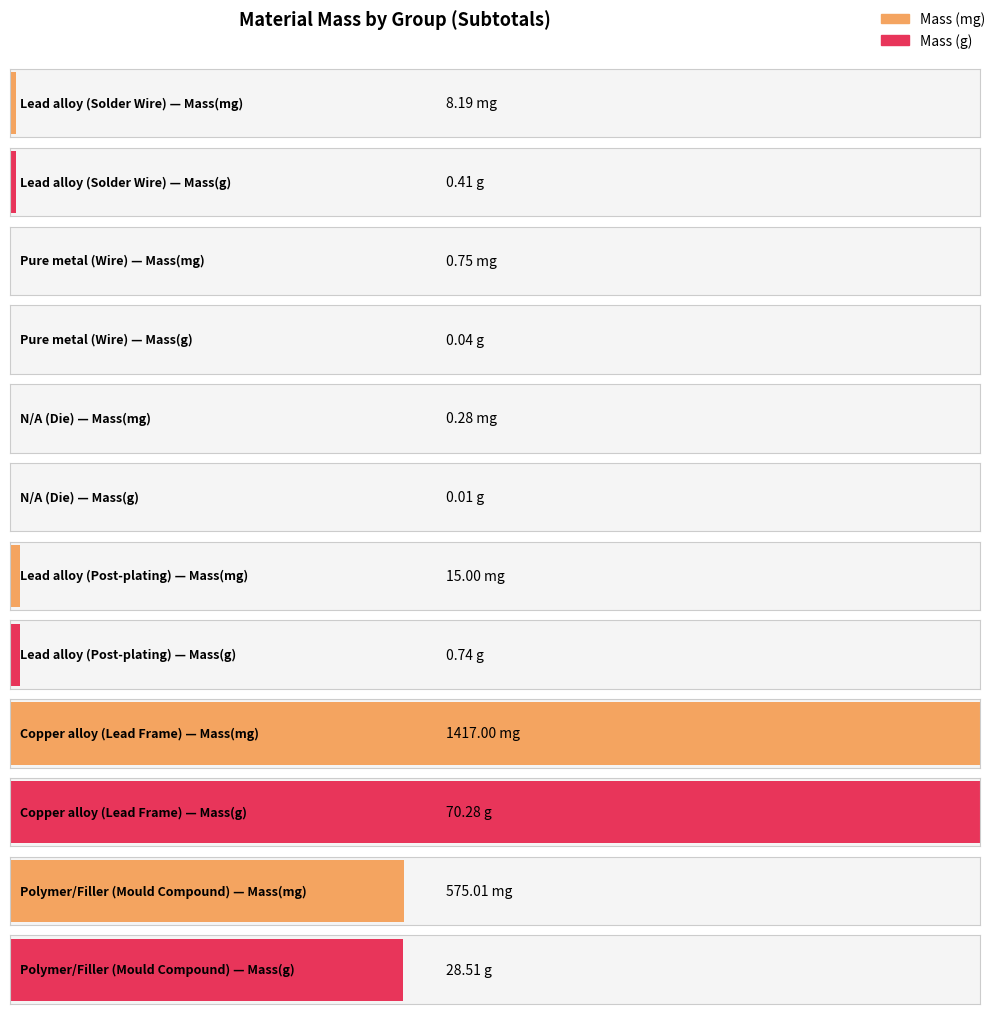

Is it true that Massmg equals 658.5 at Copper alloy
(Lead Frame)?

False